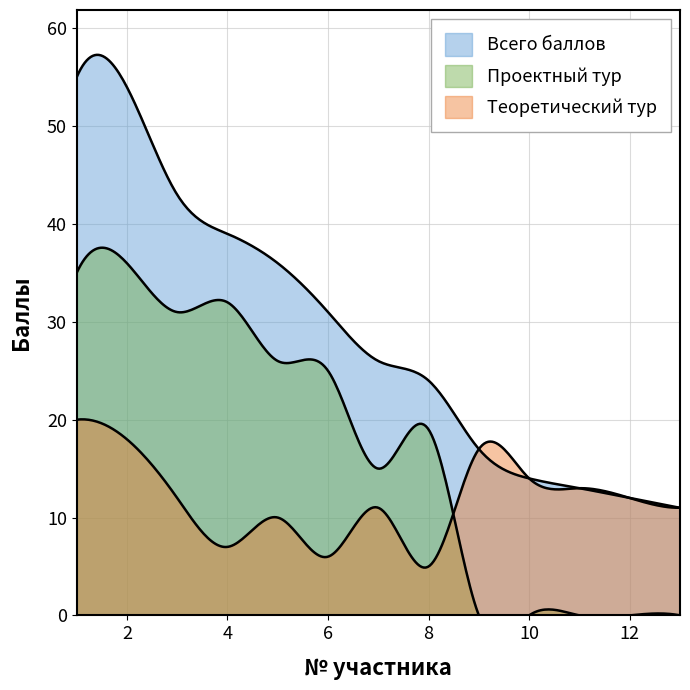

How many positive values does the Проектный тур series have?

8